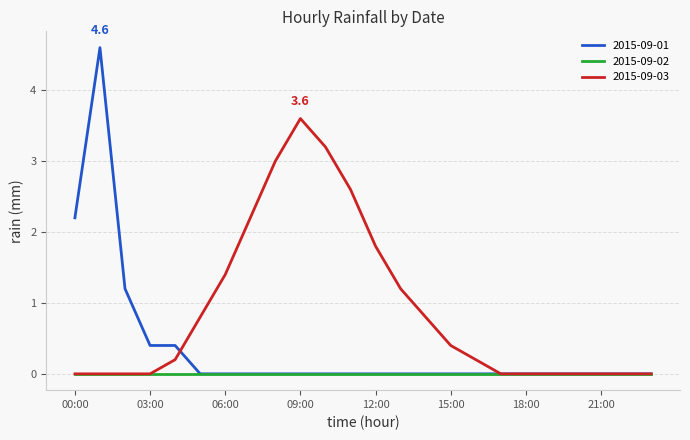

List the series in order of their overall mean, lowest first.

2015-09-02, 2015-09-01, 2015-09-03